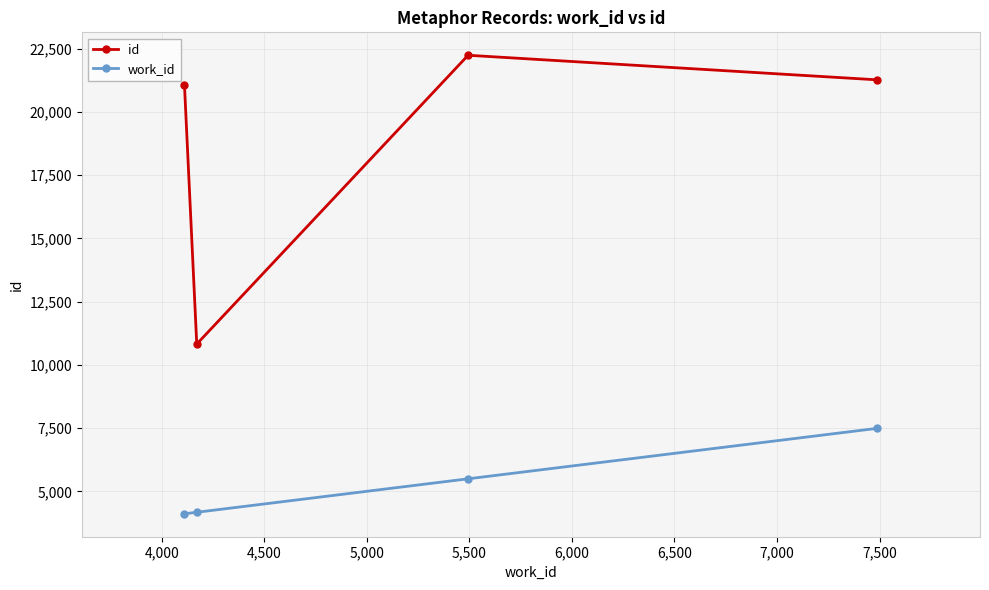

At how many categories does at least one series exceed 20041?

3